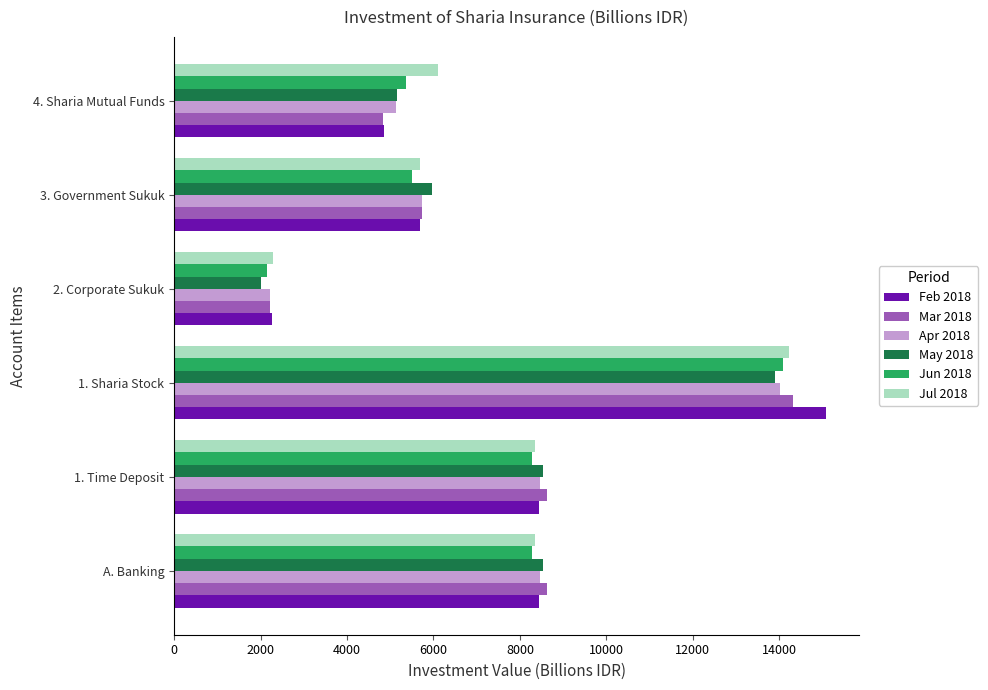

What is the difference between the Feb 2018 values at 1. Time Deposit and 1. Sharia Stock?

6638.6